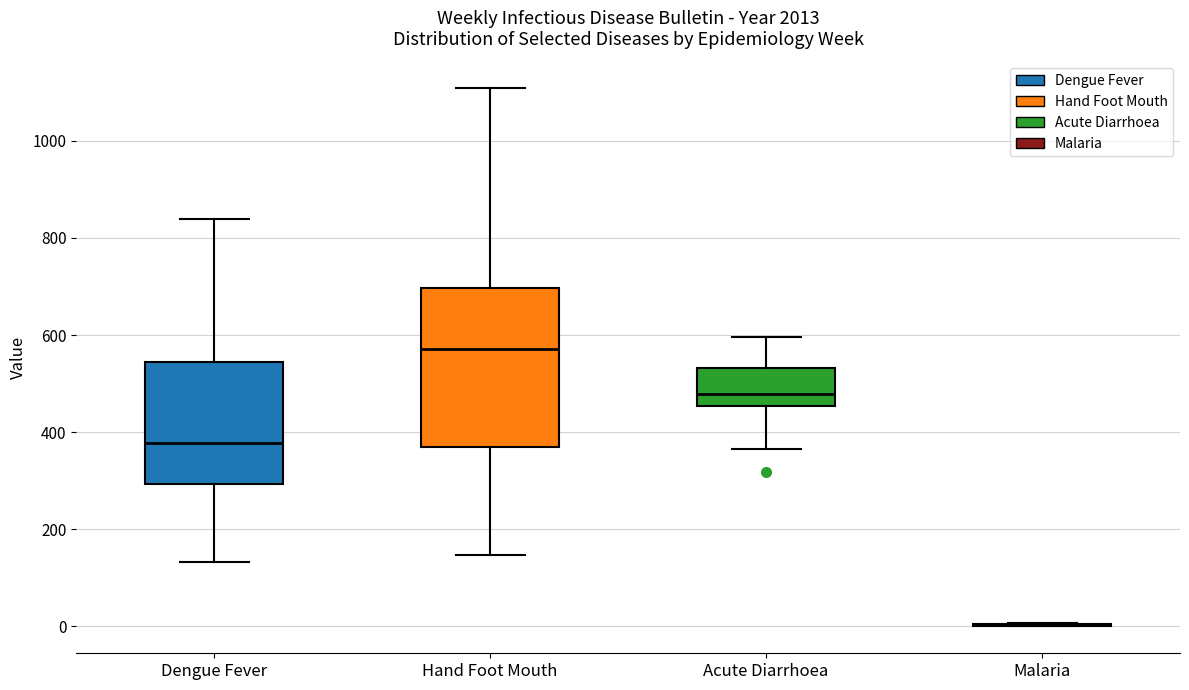

Where does the upper whisker of the box for Acute Diarrhoea end on the y-axis? The values are not printed on the chart, so give them approximately, as read against the axis.

600